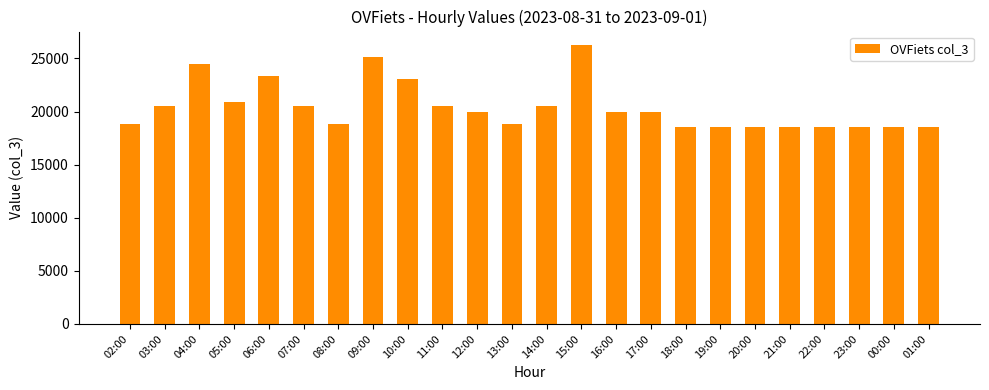

How many distinct data groups are displayed?

1